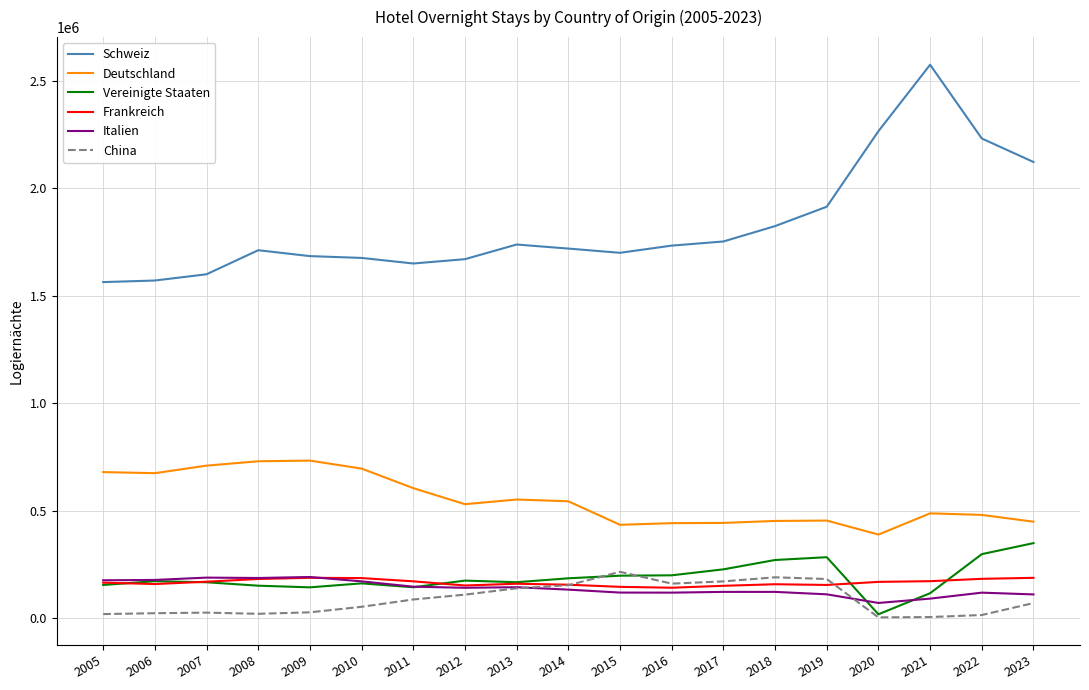

At which category does the chart reach its peak across all series?

2021